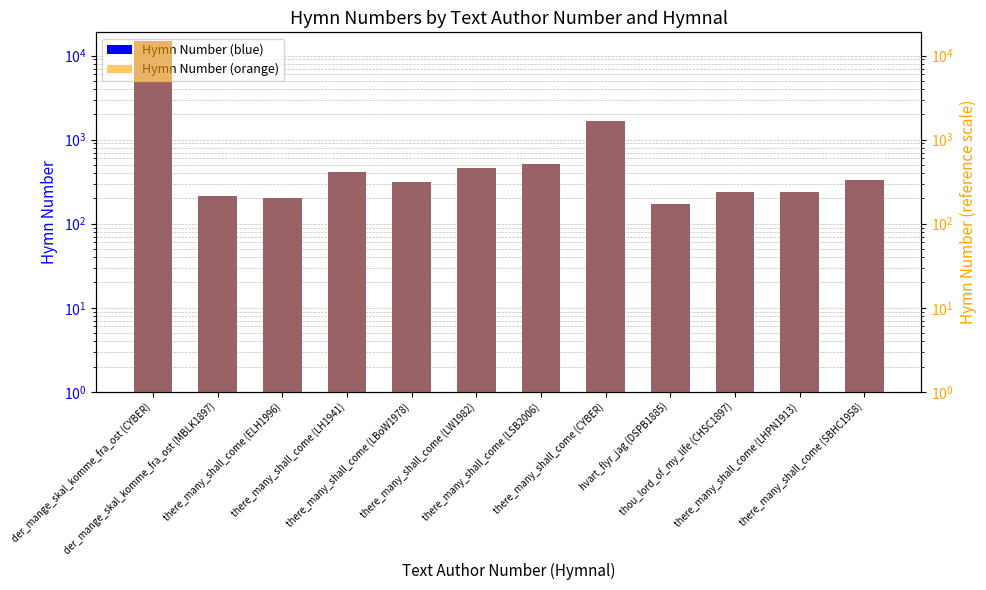

Which series has the largest total across all categories?

Hymn Number